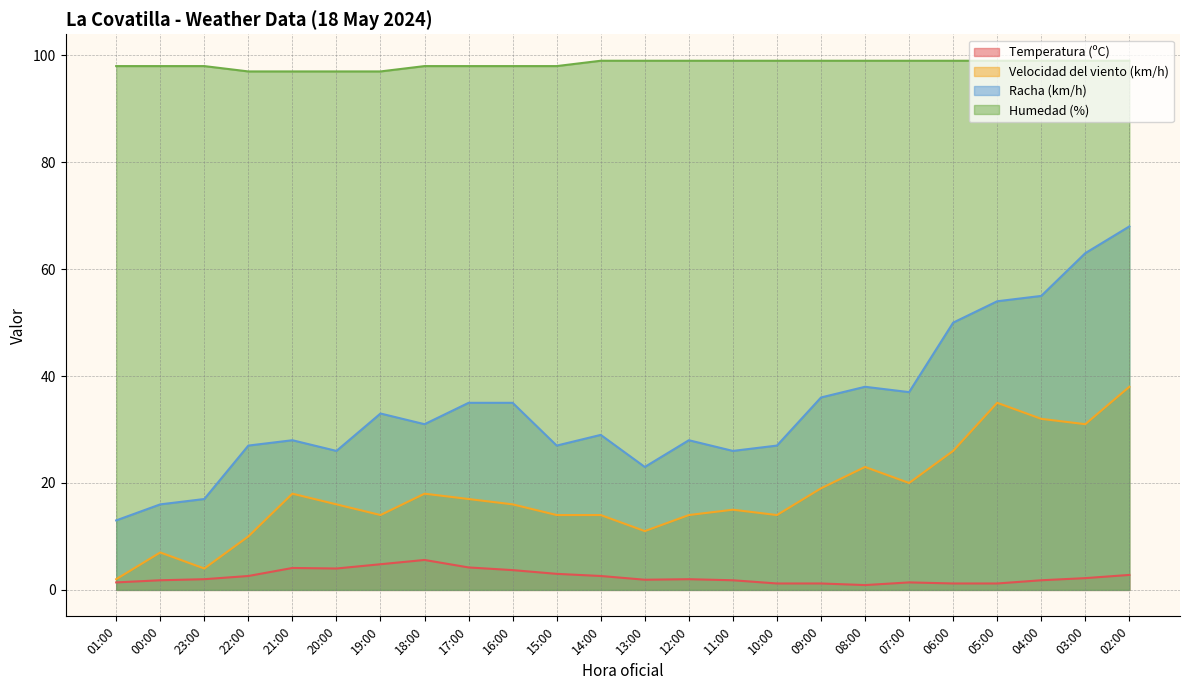

List the labels in order of Humedad (%) value, smallest first.

22:00, 21:00, 20:00, 19:00, 01:00, 00:00, 23:00, 18:00, 17:00, 16:00, 15:00, 14:00, 13:00, 12:00, 11:00, 10:00, 09:00, 08:00, 07:00, 06:00, 05:00, 04:00, 03:00, 02:00